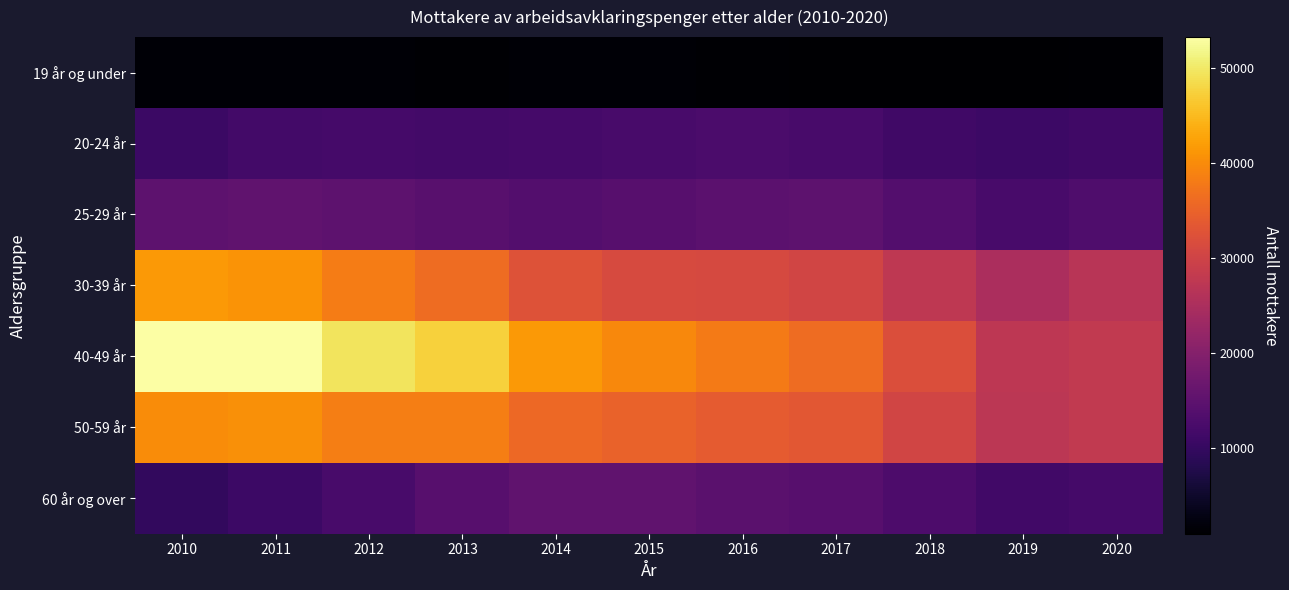

Which has a higher value, 2011 or 2013?

2011